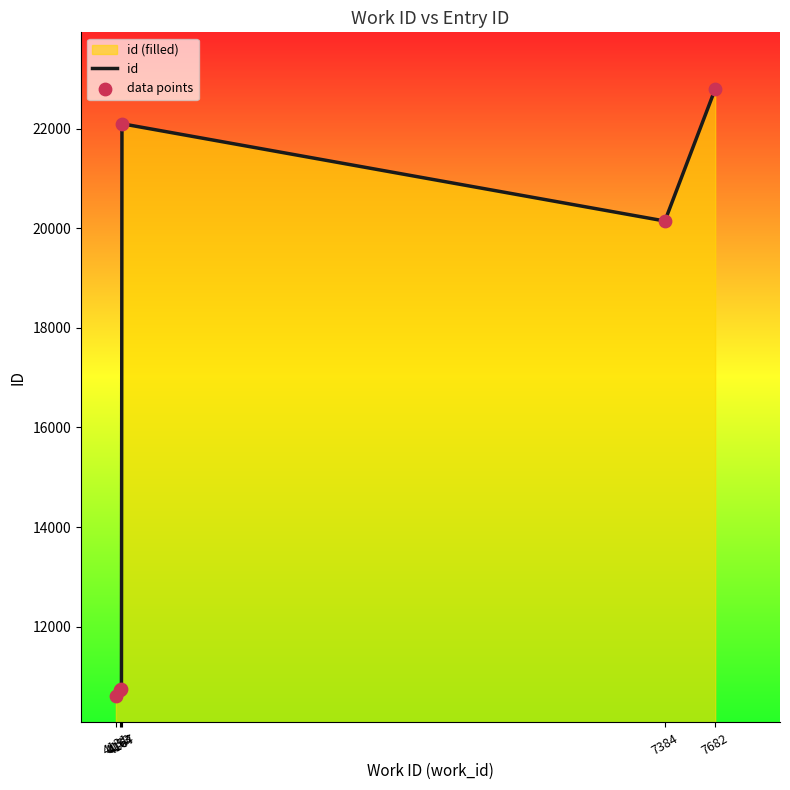

Approximately how many times larger is the value at 4153 compared to 4131?

1.0